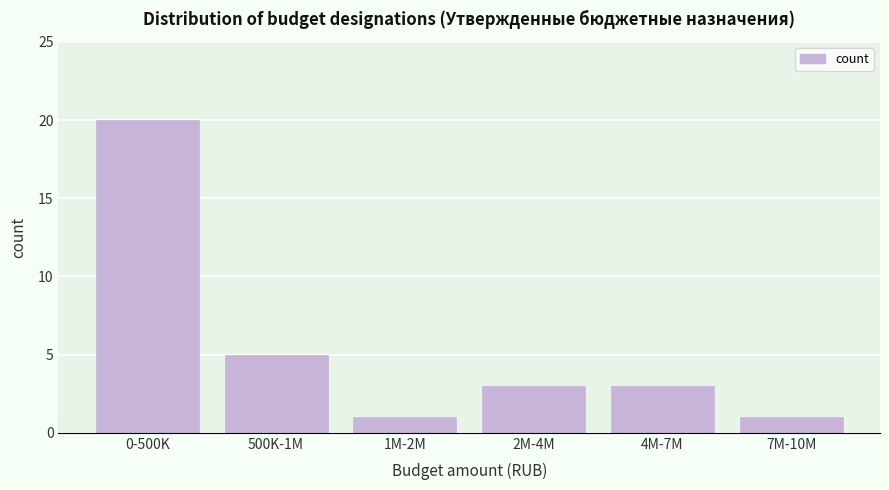

Reading left to right, extract all data points from this chart.

0-500K=20	500K-1M=5	1M-2M=1	2M-4M=3	4M-7M=3	7M-10M=1